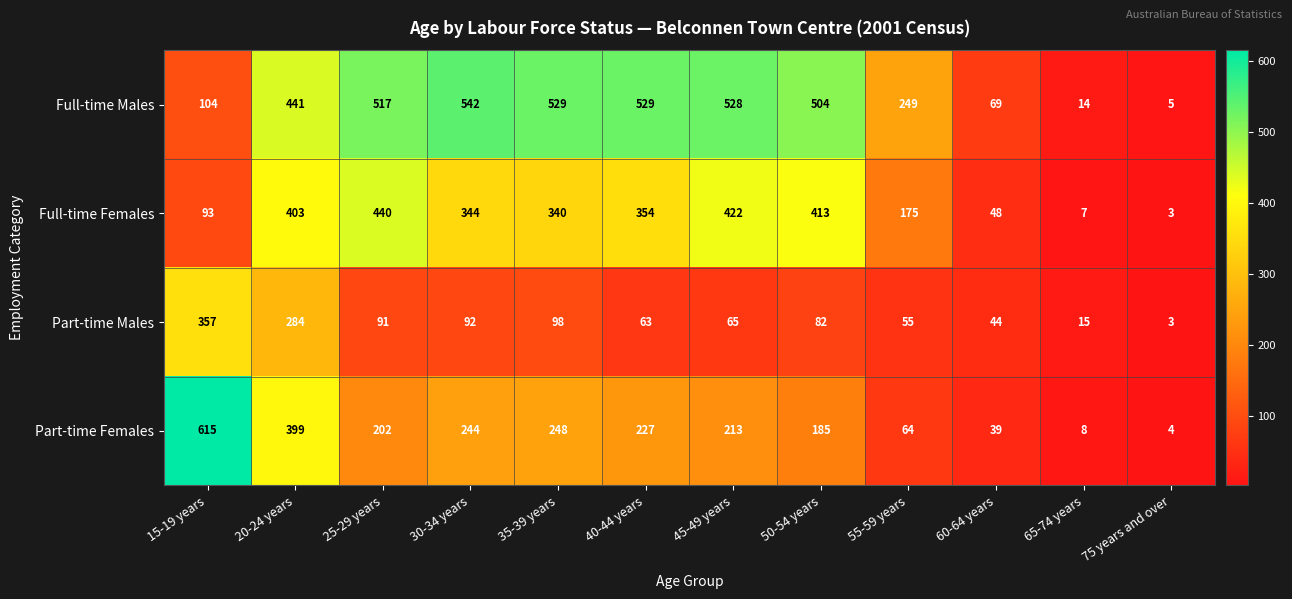

Rank the series by their maximum value, from highest to lowest.

Part-time Females, Full-time Males, Full-time Females, Part-time Males